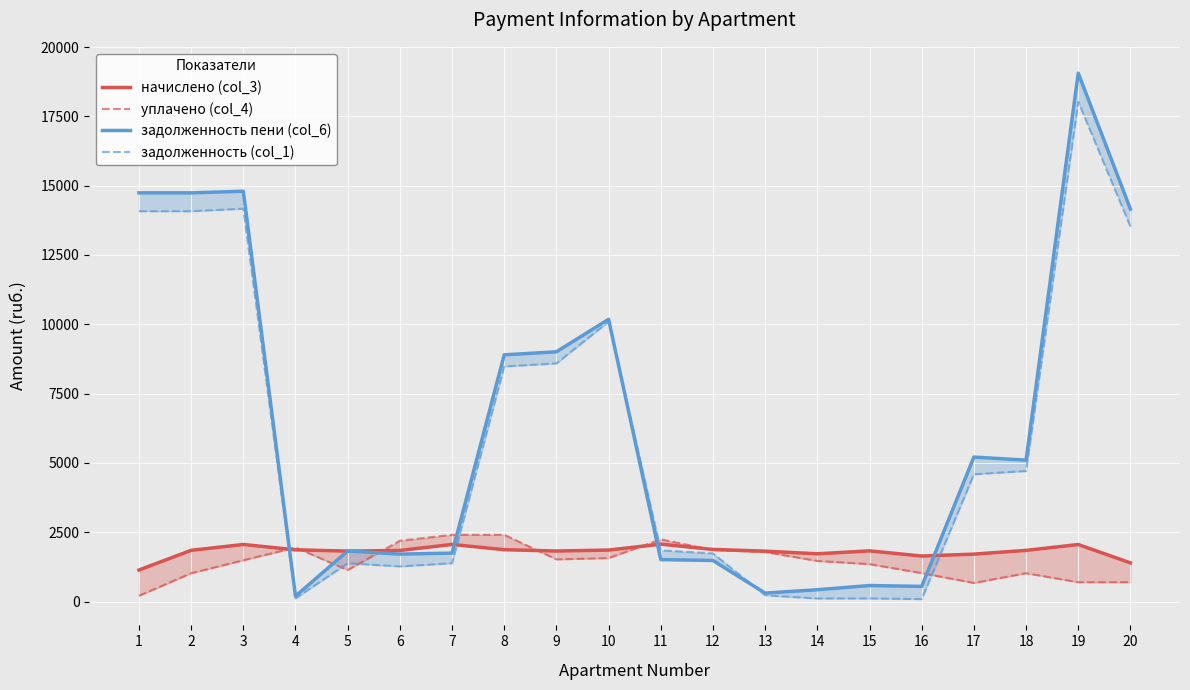

What is the minimum value shown in the chart?

87.3